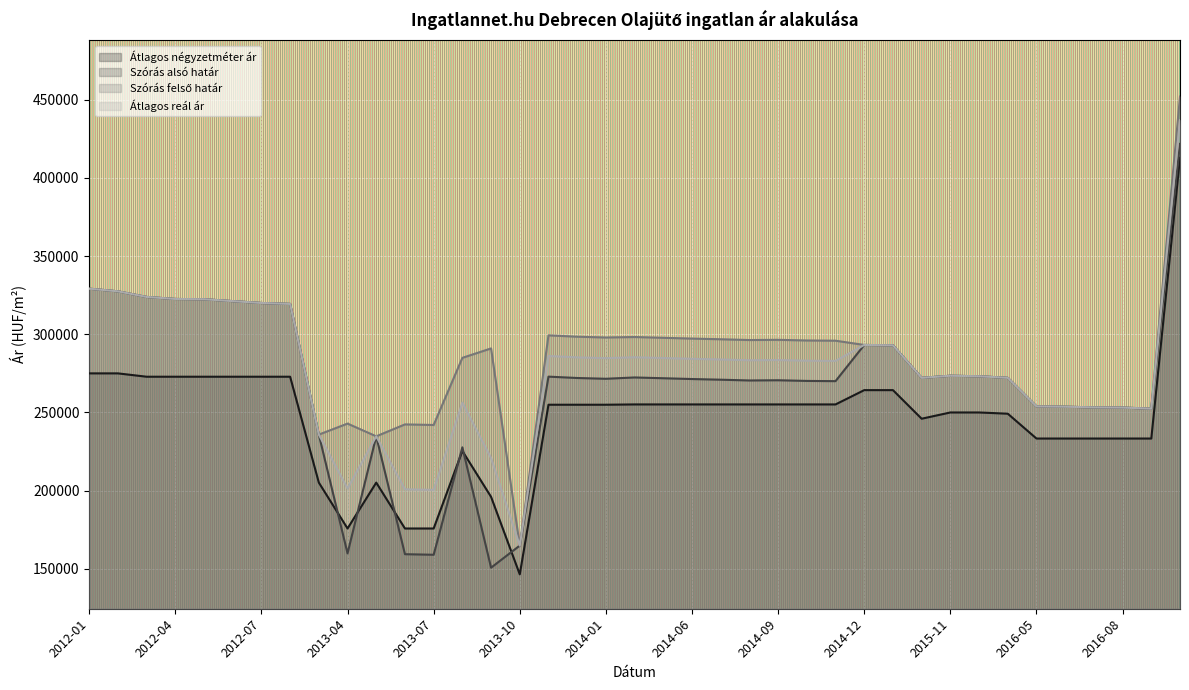

Reading right to left, what are all the values shown in this chart?

Átlagos négyzetméter ár: 412878	233333	233333	233333	233333	233333	249214	250000	250000	246000	264285	264285	255142	255142	255142	255142	255142	255142	255142	255142	254949	254949	254949	146470	196042	225384	175812	175812	205154	175812	205154	272857	272857	272857	272857	272857	272857	275000	275000
Szórás alsó határ: 421730	252445	253125	253250	253685	253872	272155	273148	273486	272138	292951	293172	270029	270171	270598	270455	270954	271383	271885	272389	271540	272044	272912	164877	150742	227707	159012	159375	234757	159895	235855	319416	320009	321200	322401	322573	323871	327469	329152
Szórás felső határ: 452008	252445	253125	253250	253685	253872	272155	273148	273486	272138	292951	293172	295887	296029	296456	296313	296812	297241	297743	298247	297944	298448	299316	164877	290952	284925	242002	242365	234757	242885	235855	319416	320009	321200	322401	322573	323871	327469	329152
Átlagos reál ár: 436869	252445	253125	253250	253685	253872	272155	273148	273486	272138	292951	293172	282958	283100	283527	283384	283883	284312	284814	285318	284742	285246	286114	164877	220847	256316	200507	200870	234757	201390	235855	319416	320009	321200	322401	322573	323871	327469	329152